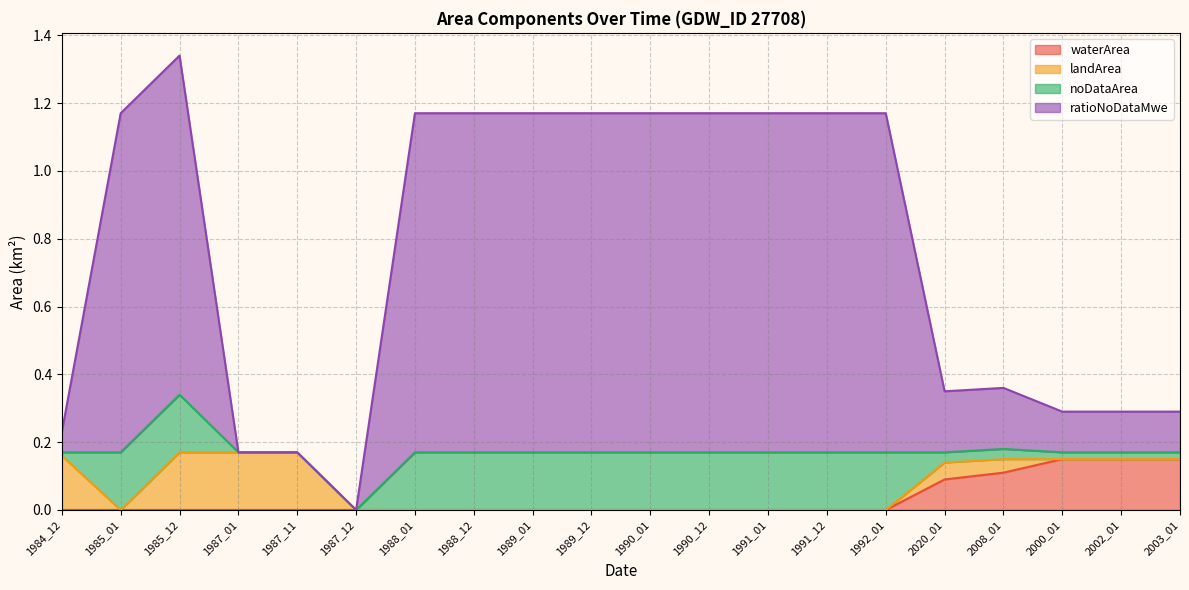

True or false: noDataArea has more than 2 points higher than both neighbors.

False